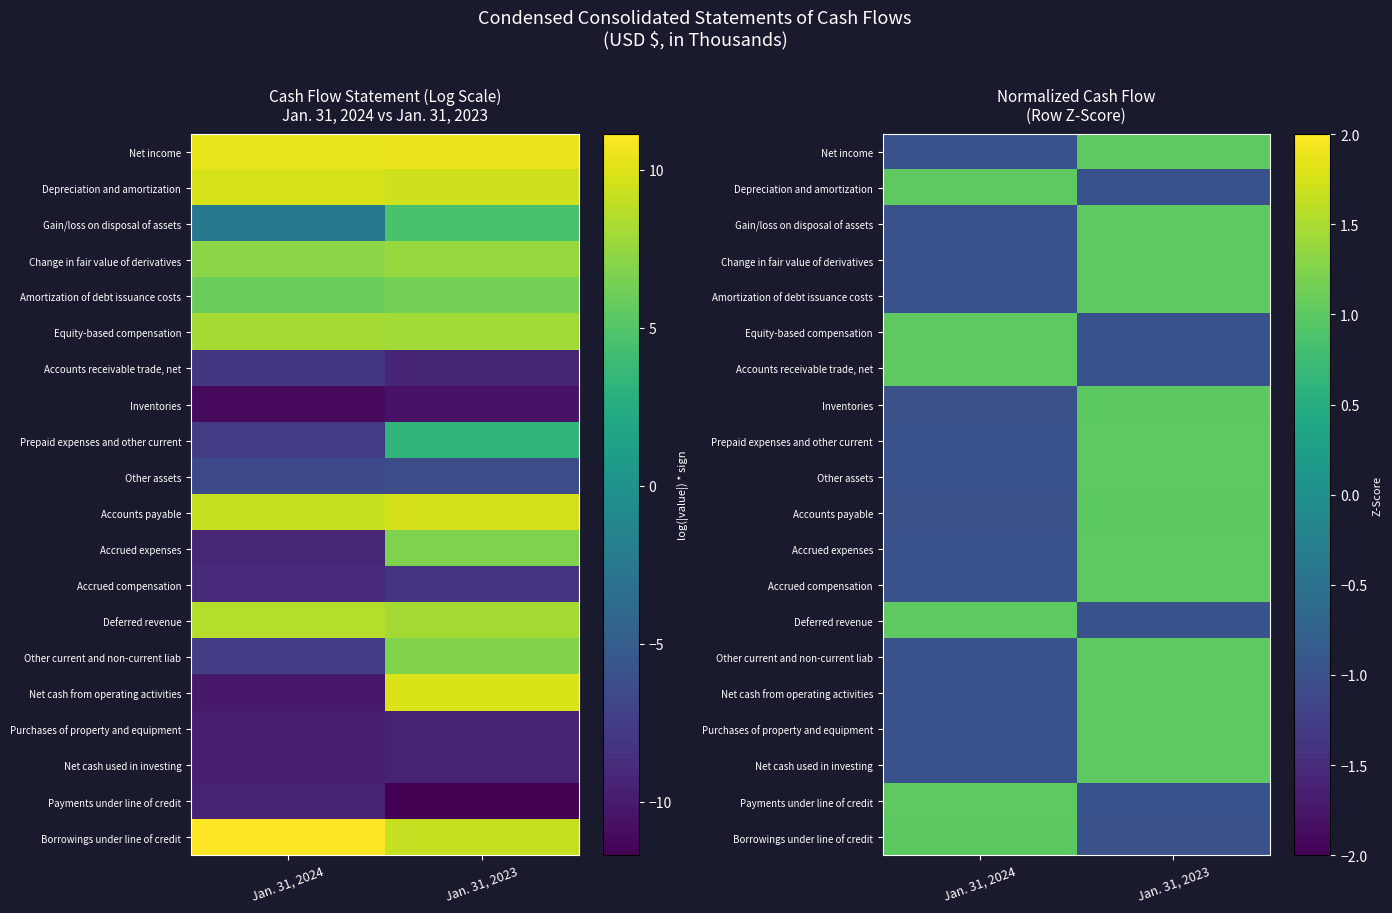

The Other current and non-current liab series shows -0.7 at Jan. 31, 2024. True or false?

False